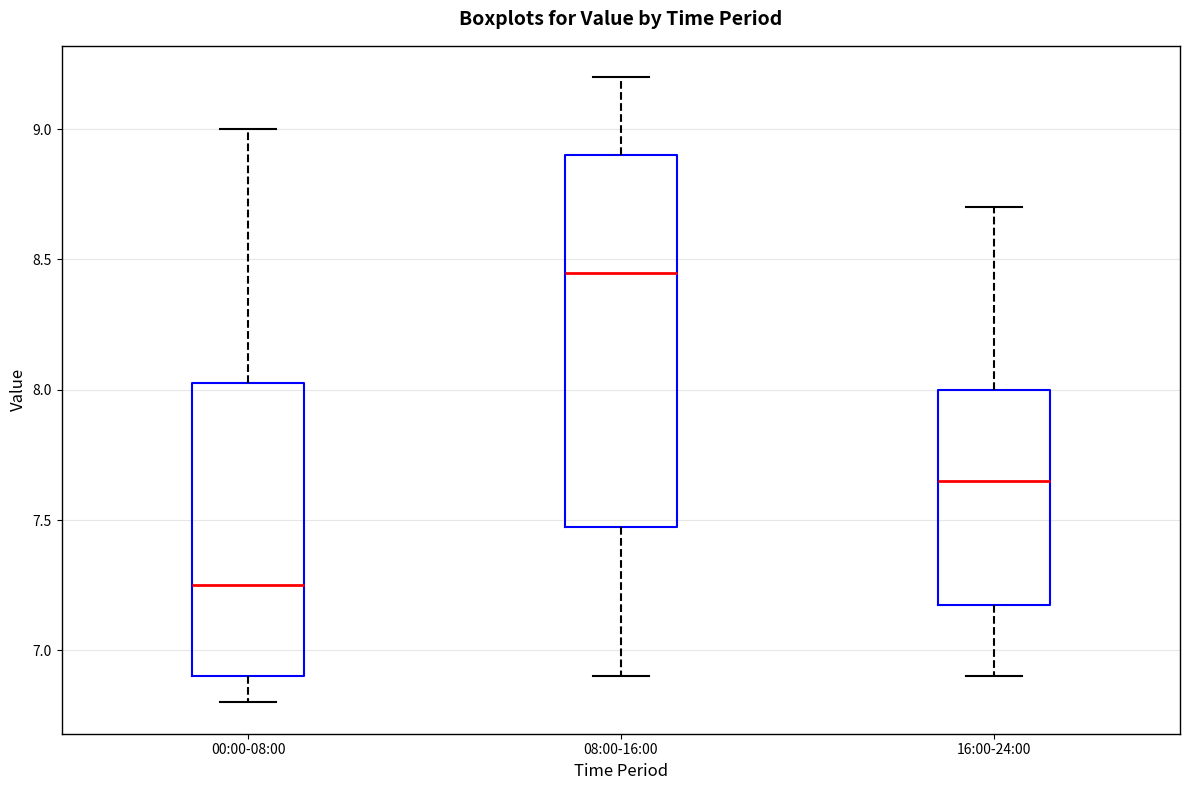

Reading left to right, transcribe this box plot: for each box, give where its median line is, the range the box spans, and where its two whiskers end, as read against the y-axis. The values are not printed on the chart, so give them approximately, as read against the axis.

00:00-08:00: median 7.25, box 6.90 to 8.05, whiskers 6.80 to 9.00
08:00-16:00: median 8.45, box 7.50 to 8.90, whiskers 6.90 to 9.20
16:00-24:00: median 7.65, box 7.20 to 8.00, whiskers 6.90 to 8.70